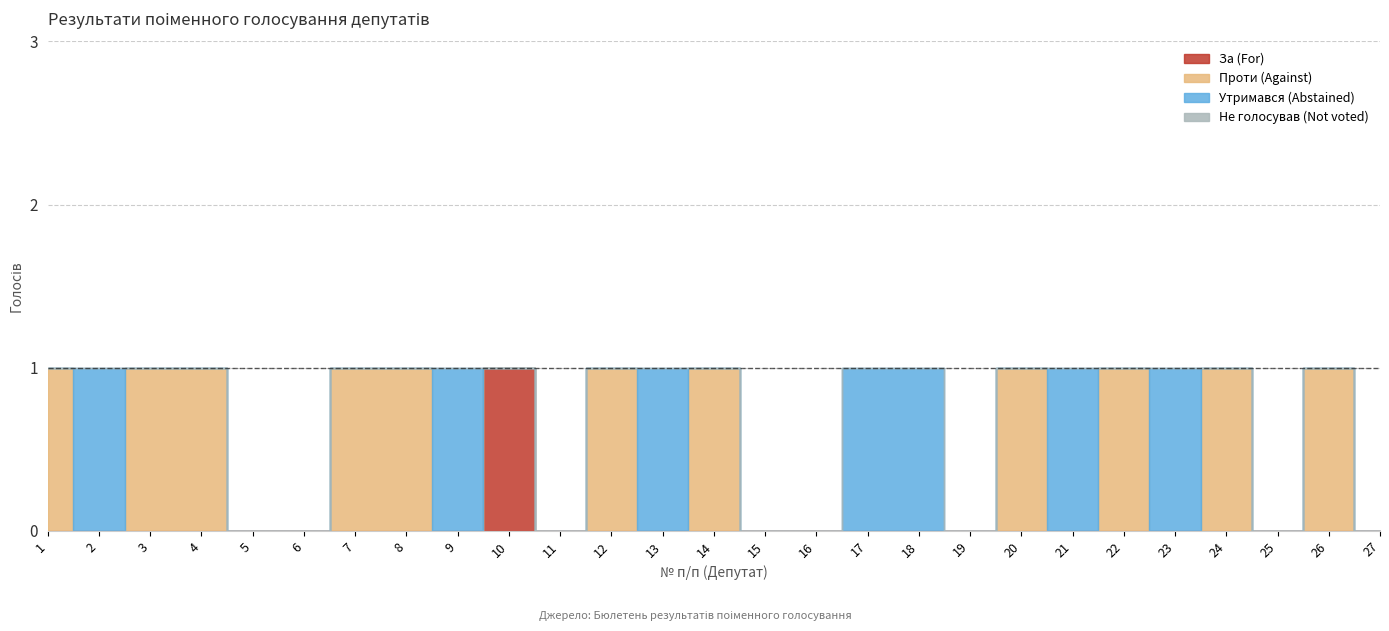

Is the value of За (For) at 27 greater than the value of Проти (Against) at 22?

No